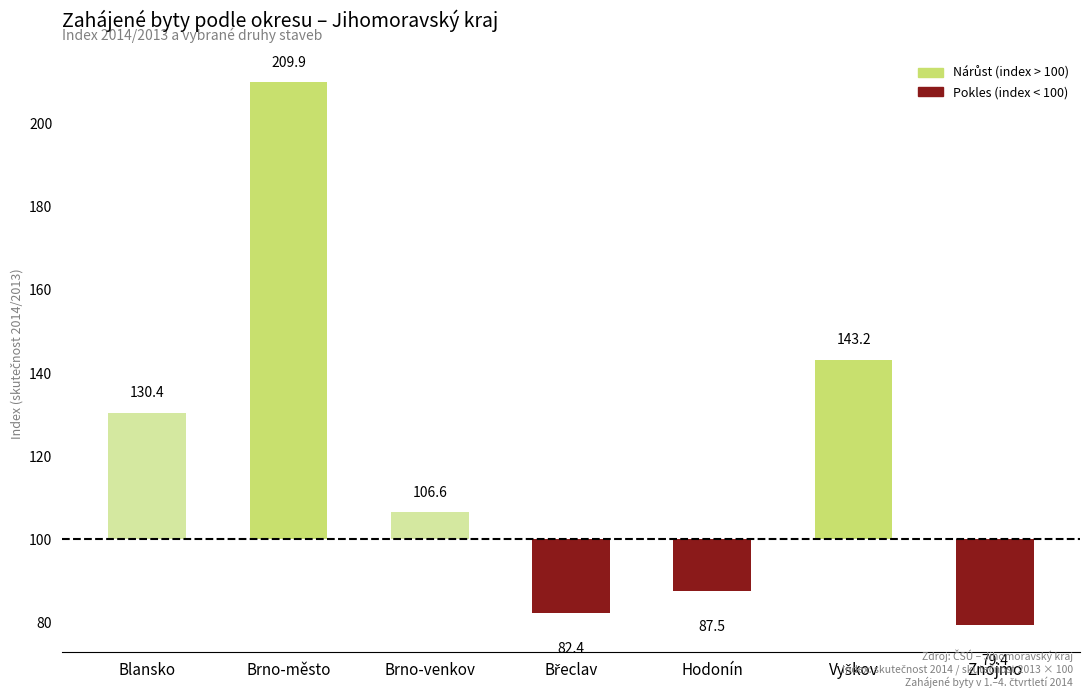

Rank the categories by value from highest to lowest.

Brno-město, Vyškov, Blansko, Brno-venkov, Hodonín, Břeclav, Znojmo